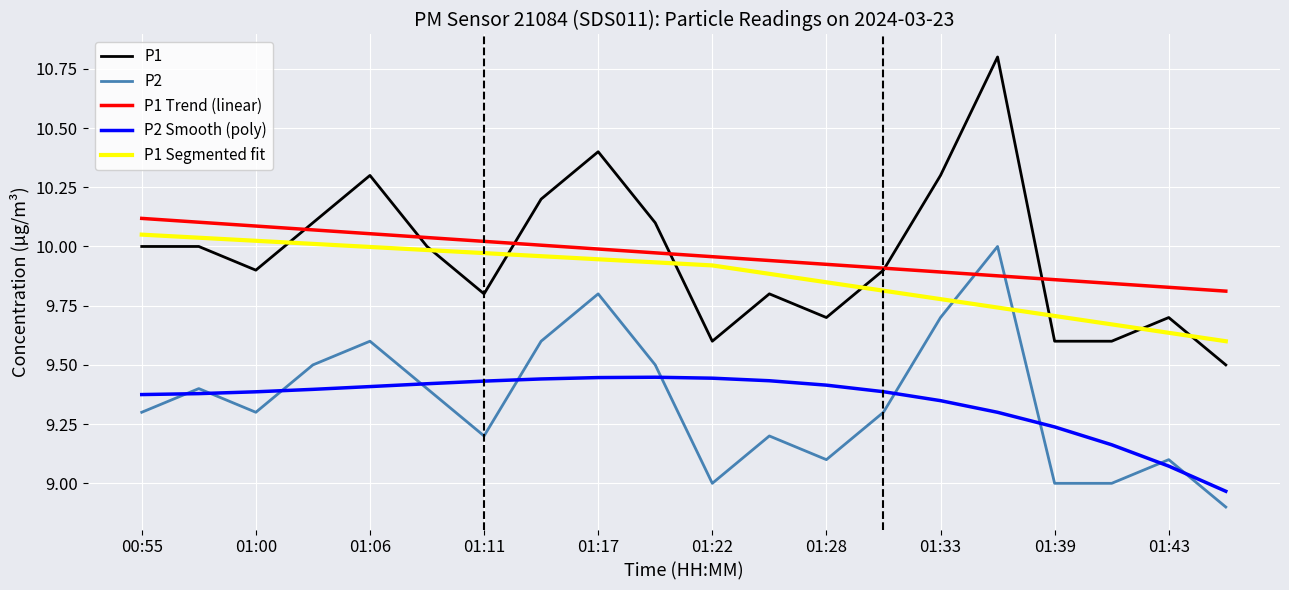

What is the difference between the maximum and second lowest values in the P1 series?

1.2